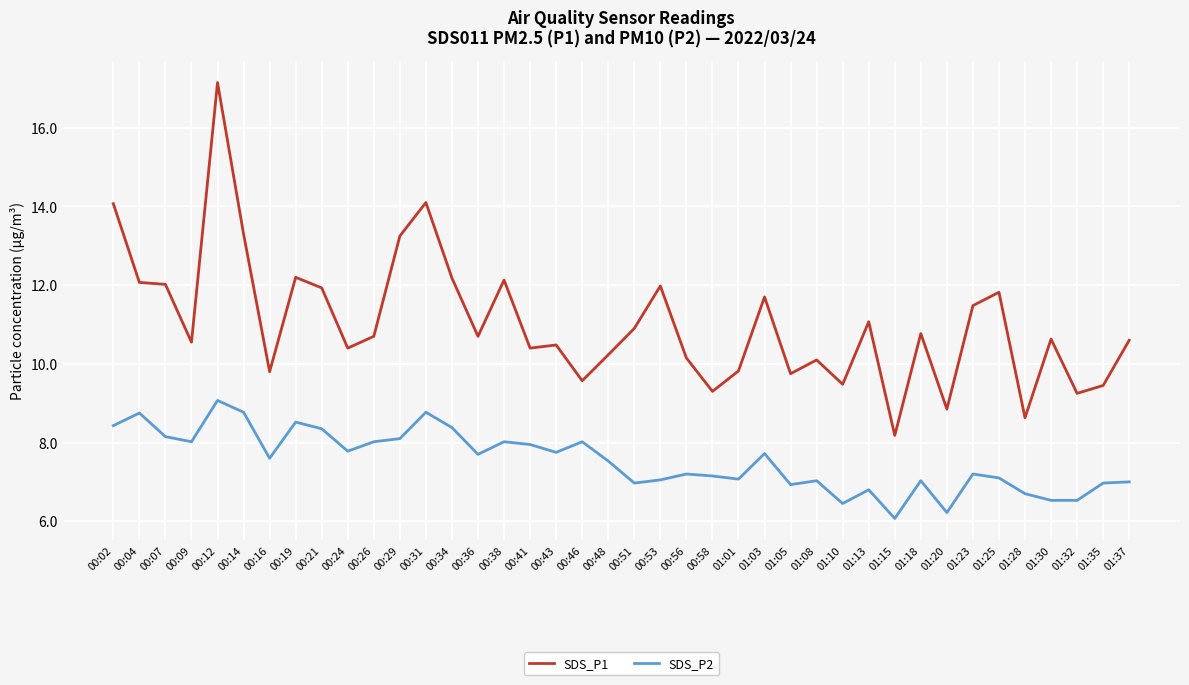

What are all the series names shown in the legend?

SDS_P1, SDS_P2